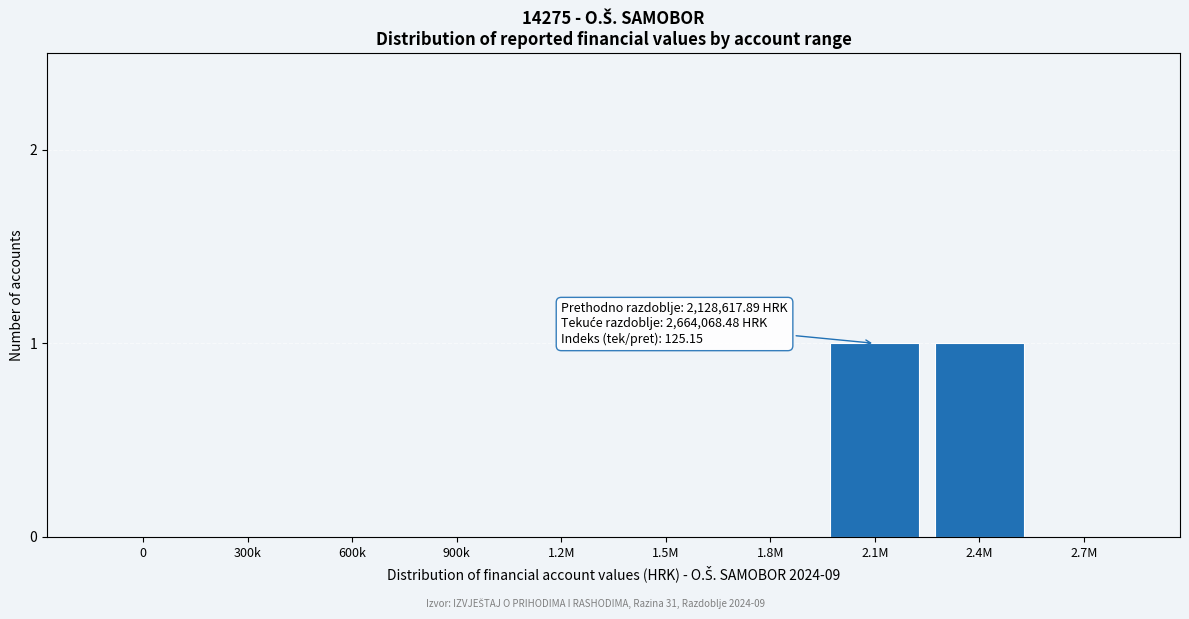

Reading right to left, list all the values displayed in this chart.

2.7M=0	2.4M=1	2.1M=1	1.8M=0	1.5M=0	1.2M=0	900k=0	600k=0	300k=0	0=0